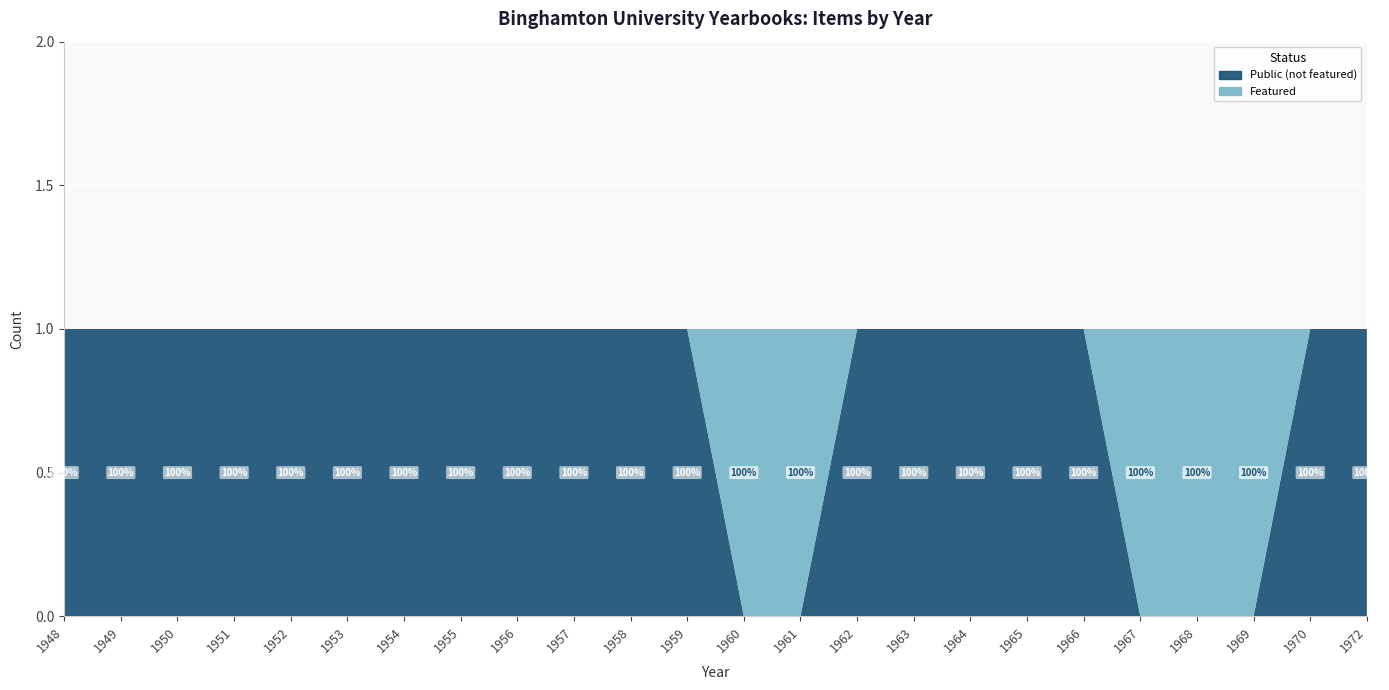

Reading right to left, what are all the values shown in this chart?

public: 1972=1	1970=1	1969=1	1968=1	1967=1	1966=1	1965=1	1964=1	1963=1	1962=1	1961=1	1960=1	1959=1	1958=1	1957=1	1956=1	1955=1	1954=1	1953=1	1952=1	1951=1	1950=1	1949=1	1948=1
featured: 1972=0	1970=0	1969=1	1968=1	1967=1	1966=0	1965=0	1964=0	1963=0	1962=0	1961=1	1960=1	1959=0	1958=0	1957=0	1956=0	1955=0	1954=0	1953=0	1952=0	1951=0	1950=0	1949=0	1948=0